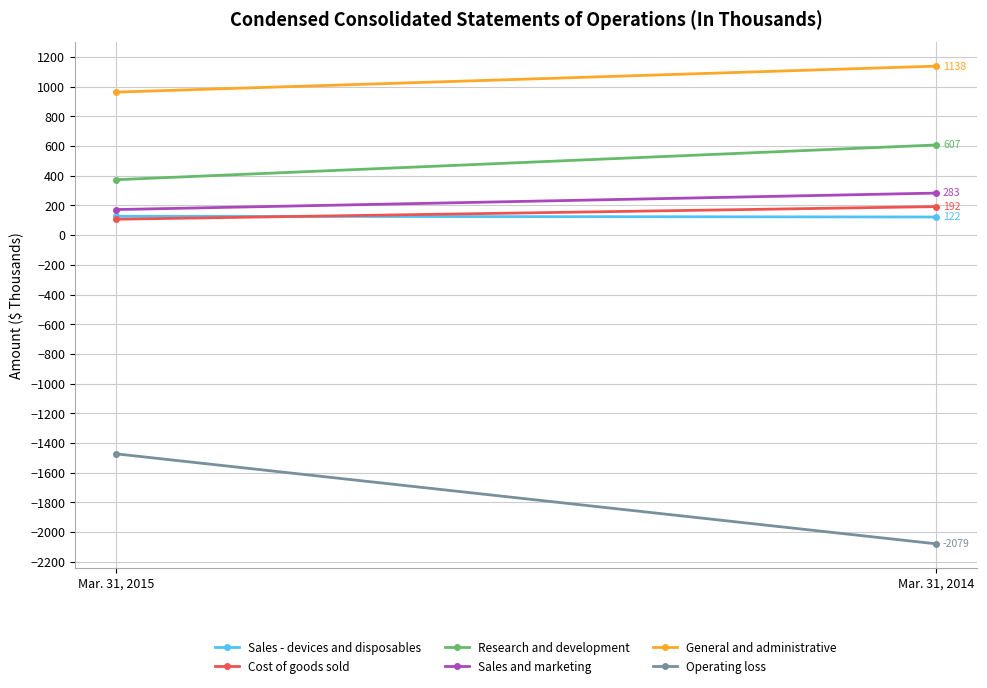

At which category is the sum across all series the highest?

Mar. 31, 2015